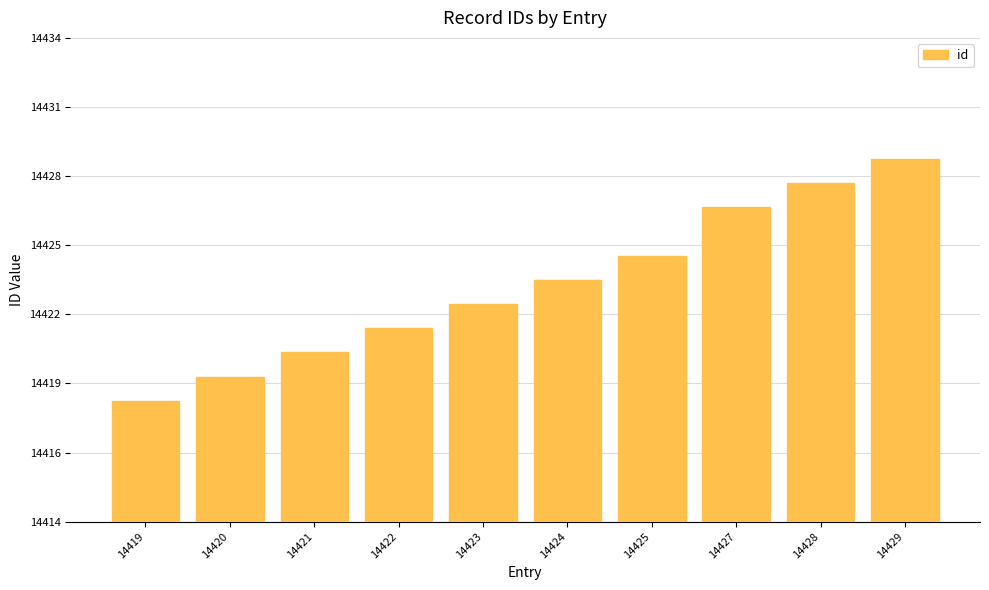

Rank the categories by value from lowest to highest.

14419, 14420, 14421, 14422, 14423, 14424, 14425, 14427, 14428, 14429